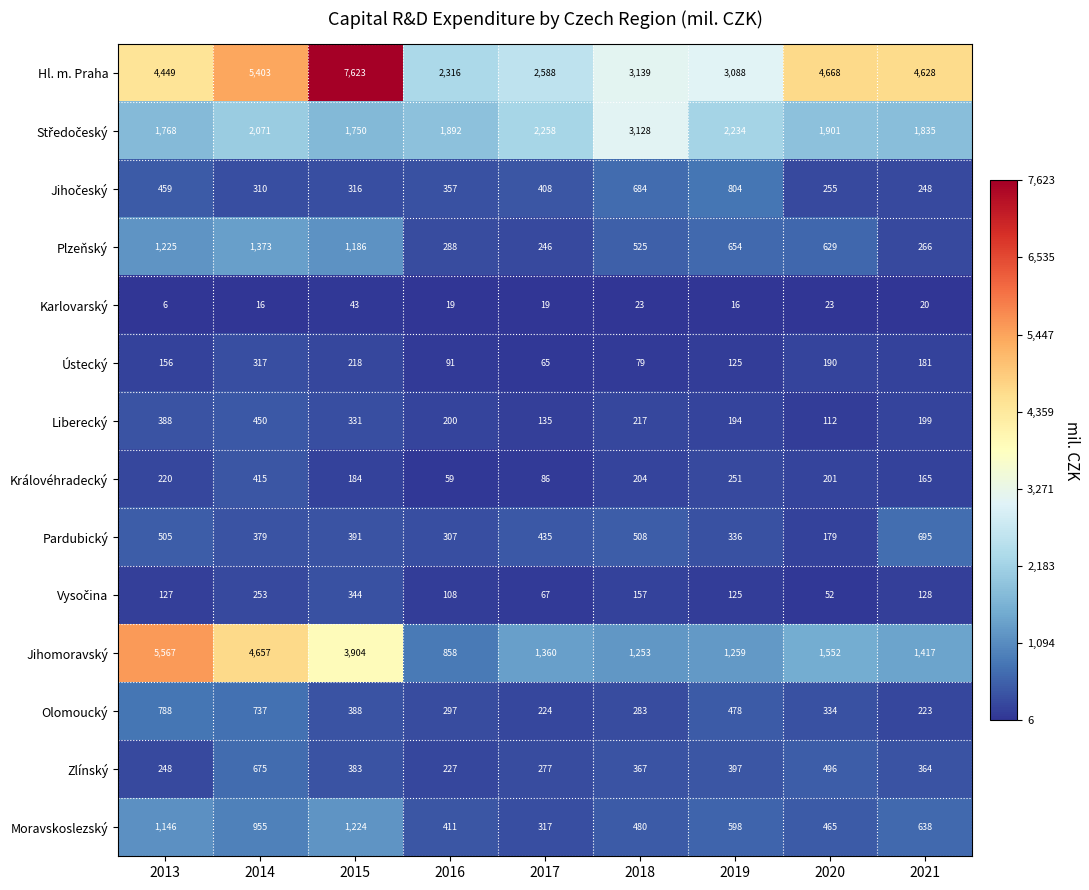

Which series changed the most between 2019 and 2021?

Hl. m. Praha